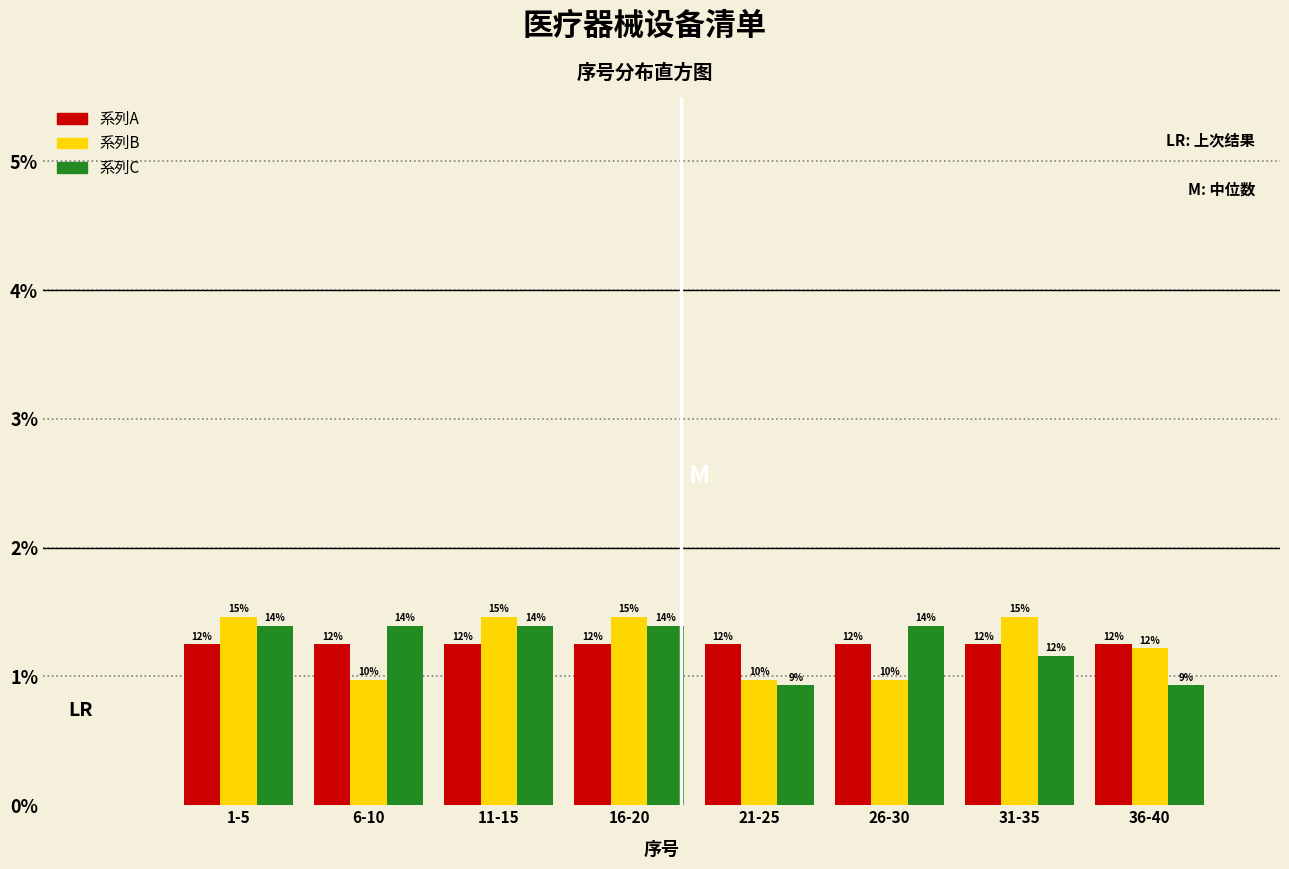

What are all the series names shown in the legend?

系列A, 系列B, 系列C